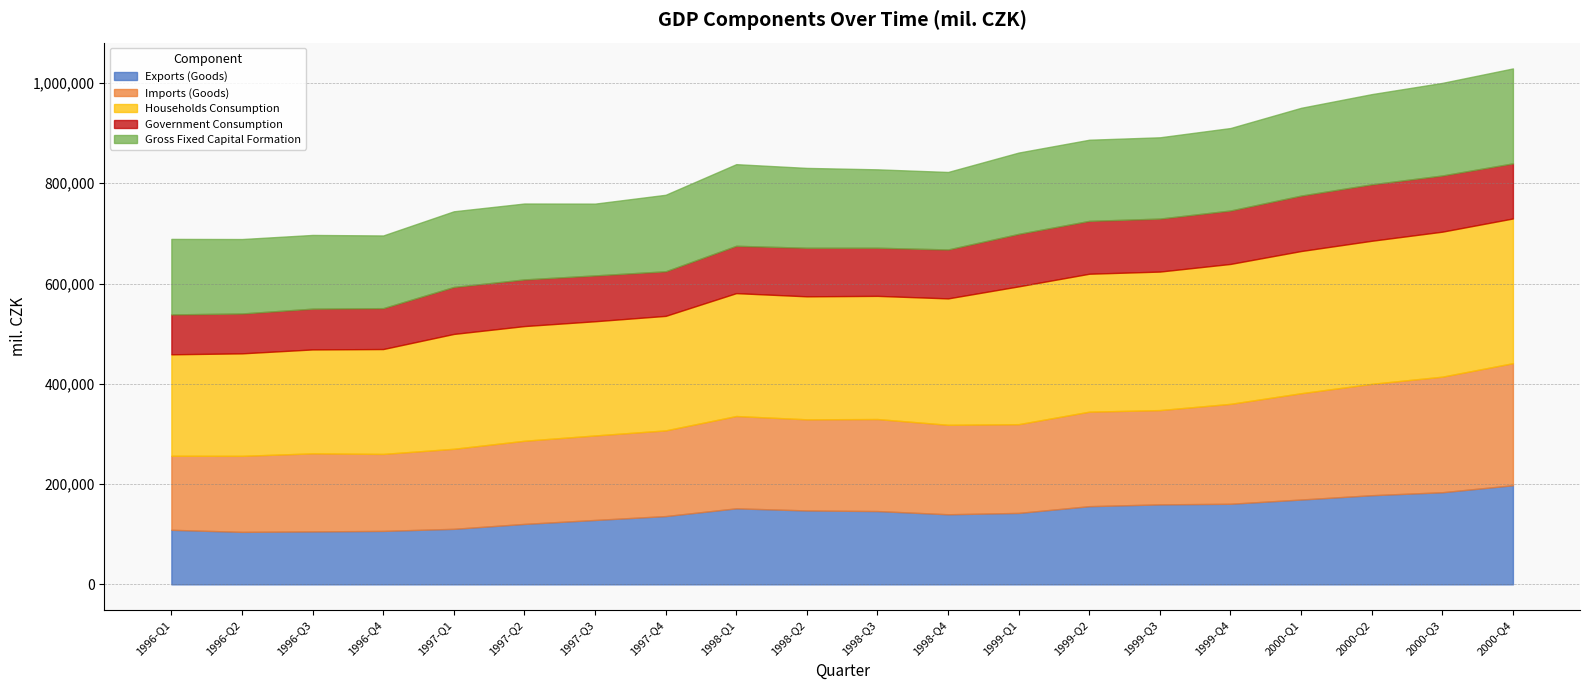

Is it true that Households Consumption equals 207308 at 1996-Q3?

True